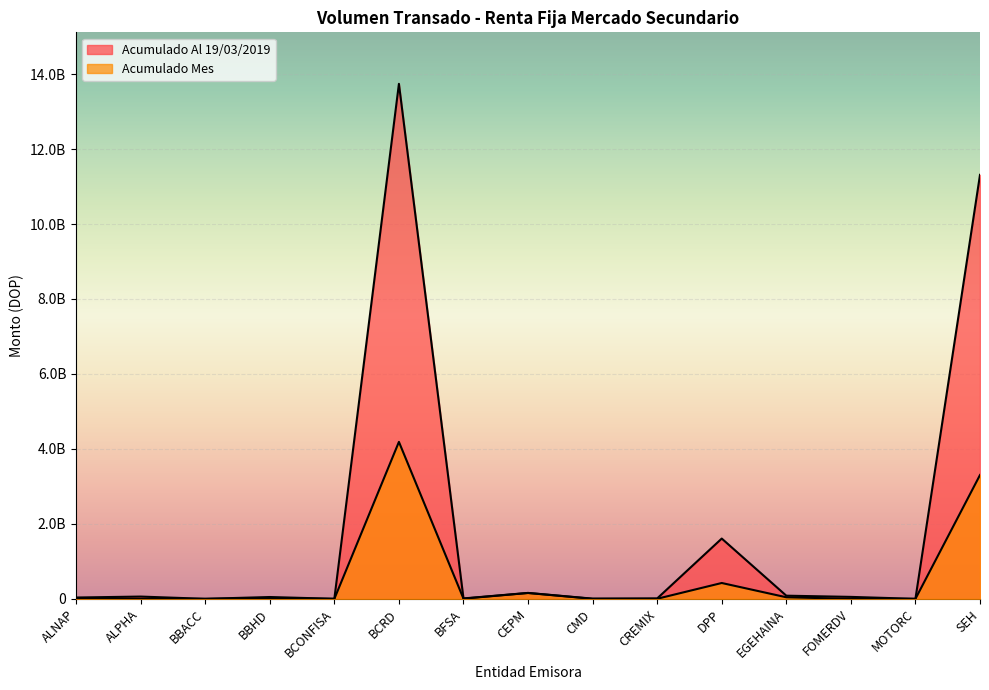

At how many categories does at least one series exceed 6159137279?

2